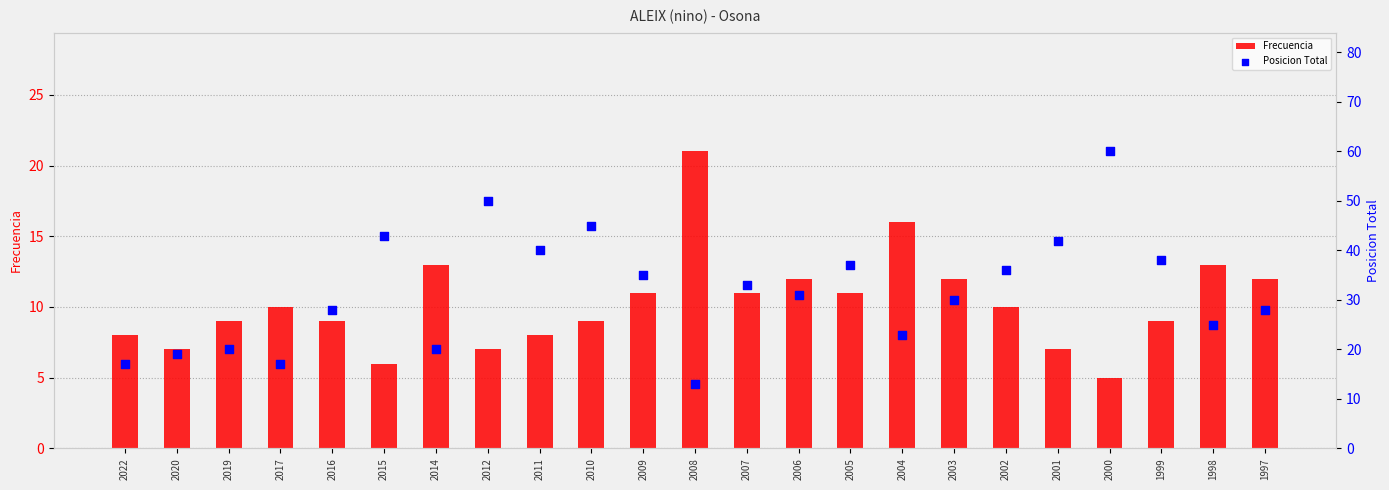

At which category is the sum across all series the highest?

2000